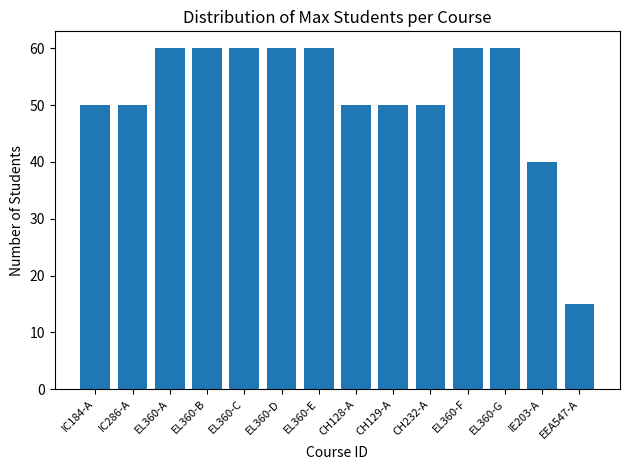

Reading left to right, list all the values displayed in this chart.

50	50	60	60	60	60	60	50	50	50	60	60	40	15